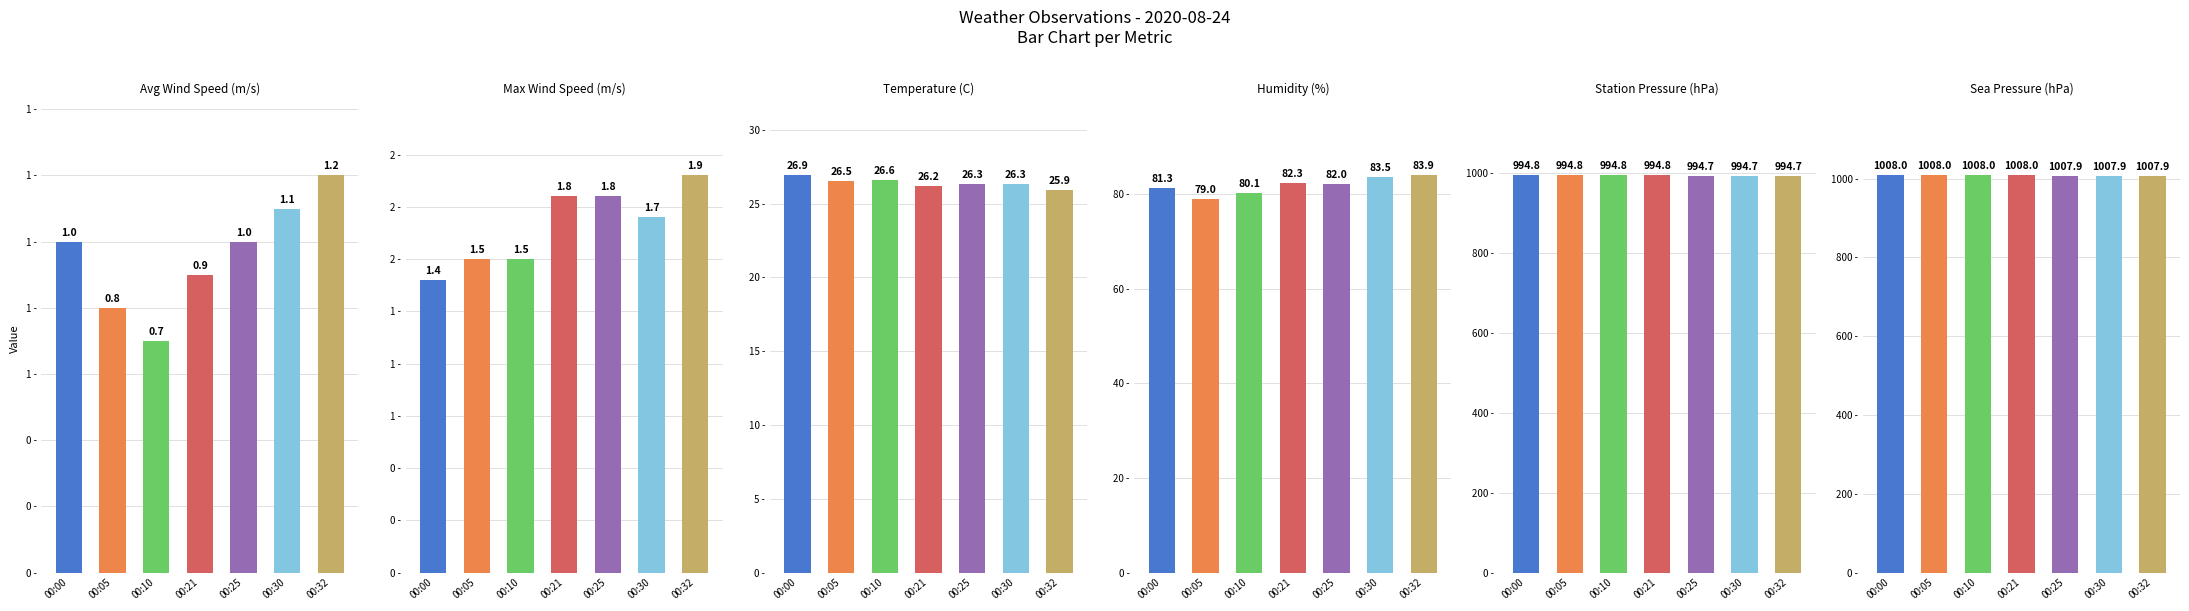

What is the highest value of the Sea Pressure (hPa) series?

1008.0